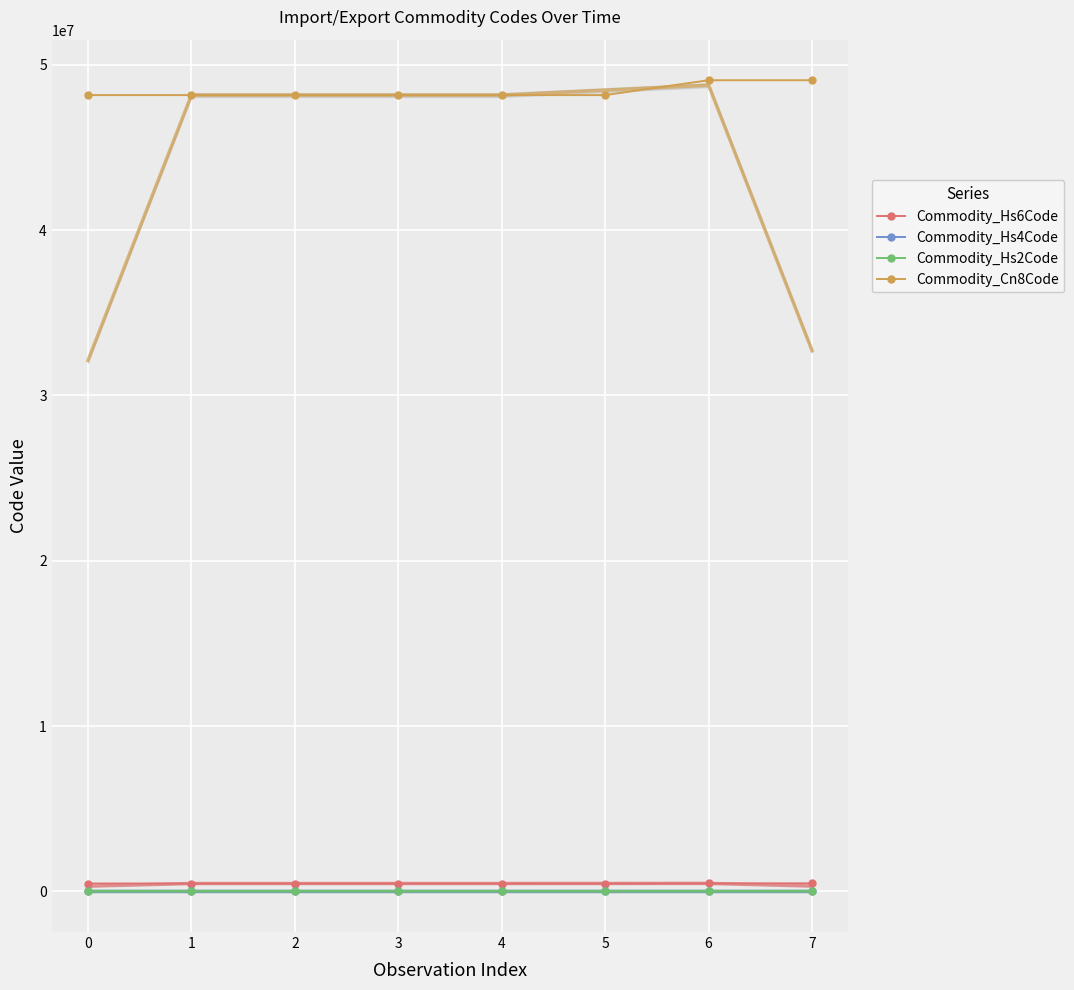

Read the Commodity_Hs2Code value at 7.

49